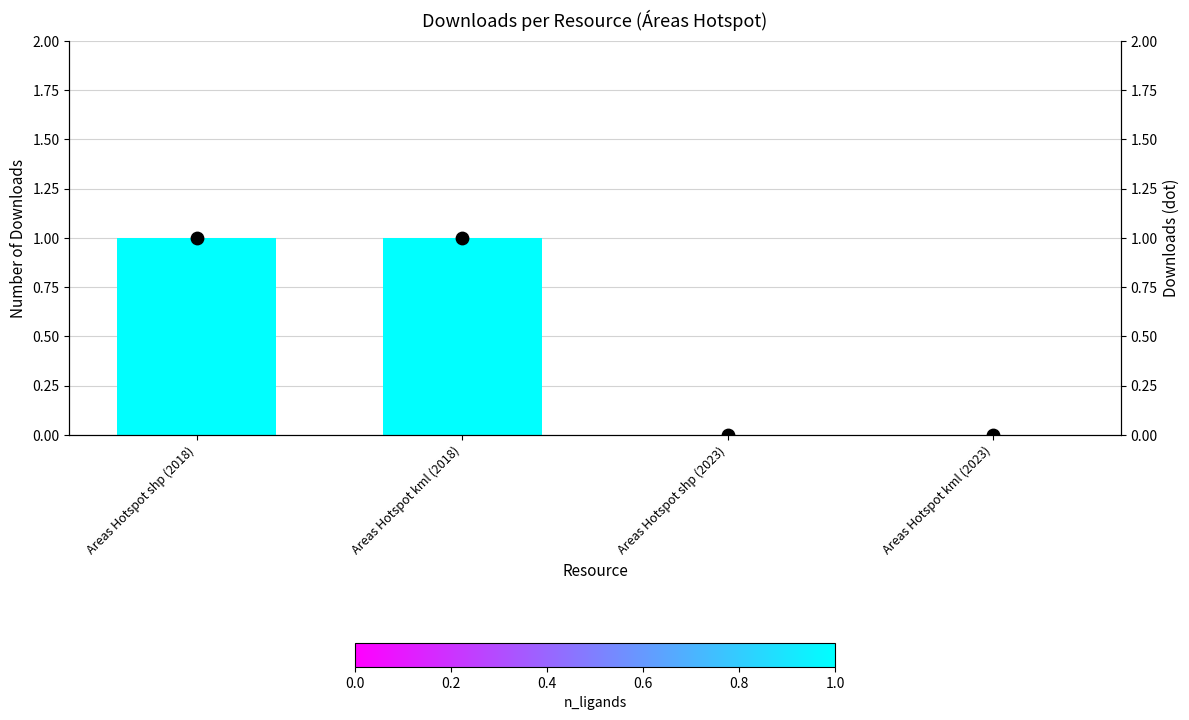

Which series reaches the maximum Y coordinate?

downloads